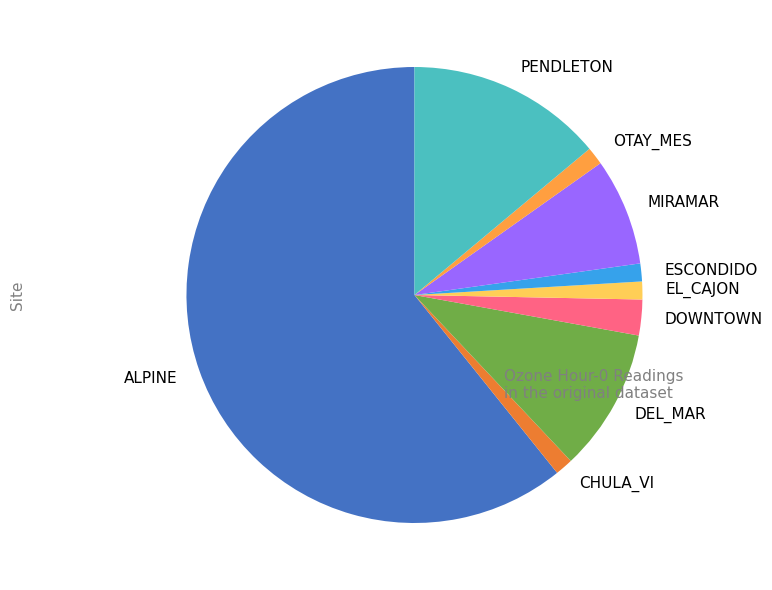

How many segments does this pie chart have?

9